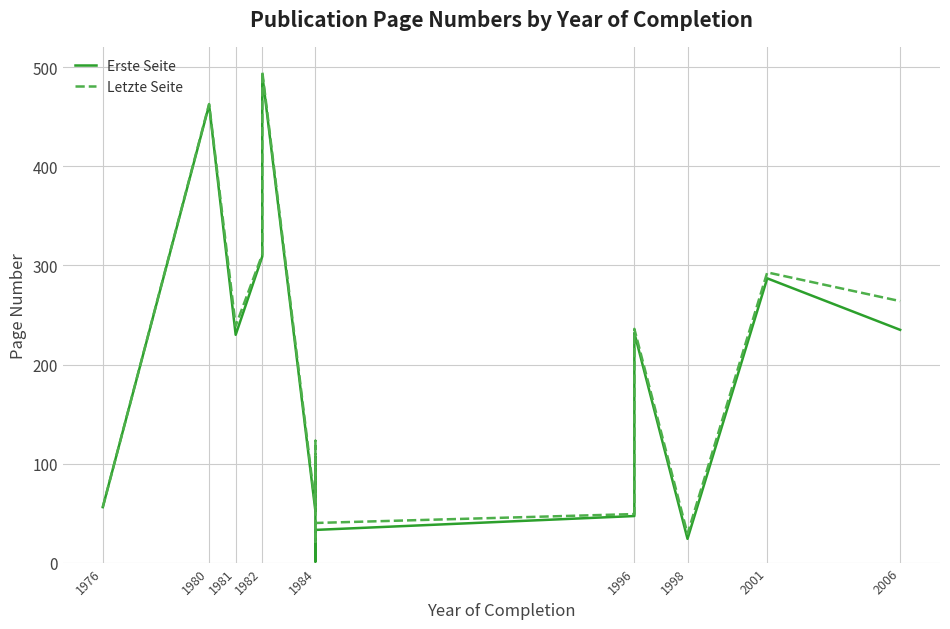

What is the sum of the Letzte Seite values at 2006 and 1982?

575